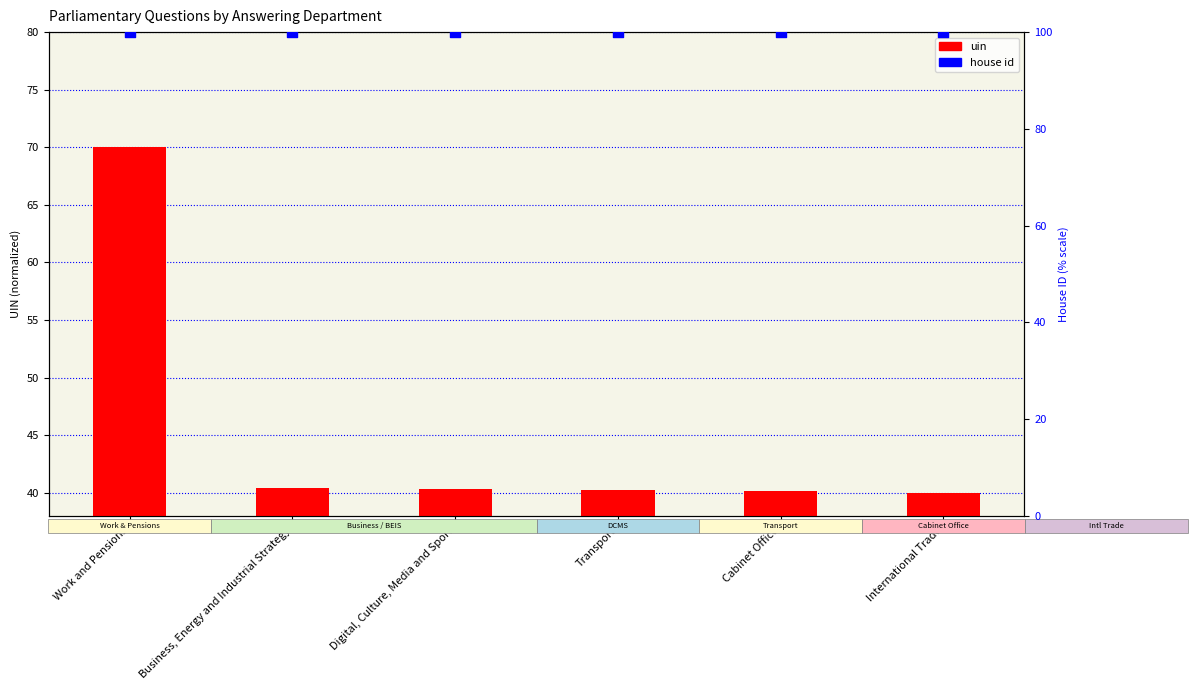

At how many categories does at least one series exceed 86?

6